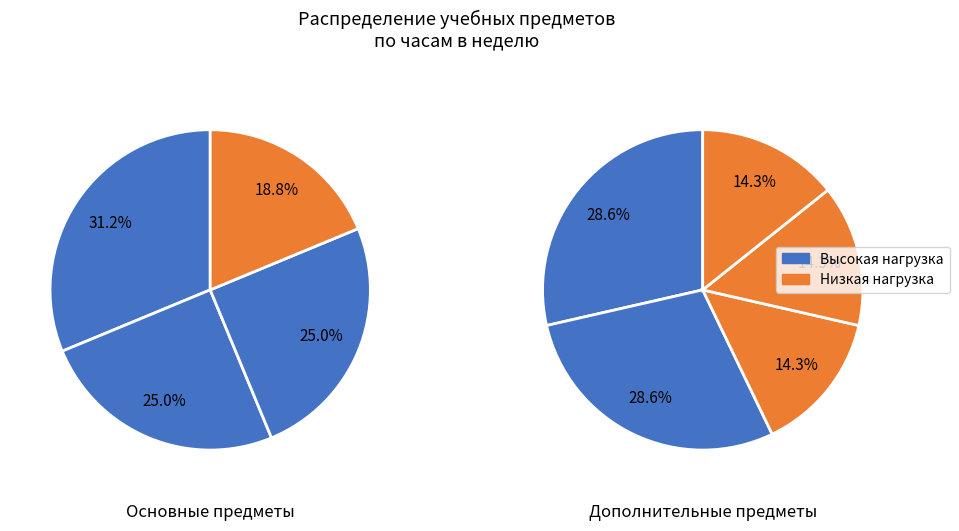

True or false: Изобразительное искусство accounts for 19% of the total.

False